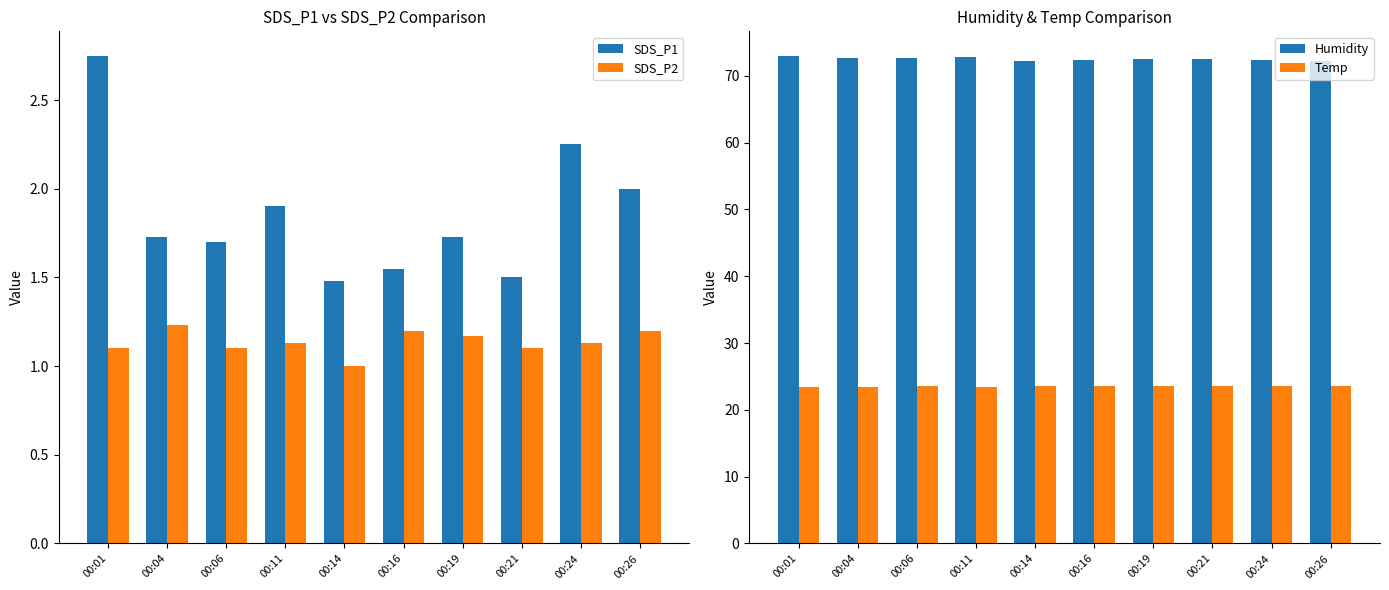

At which category is the sum across all series the highest?

00:01